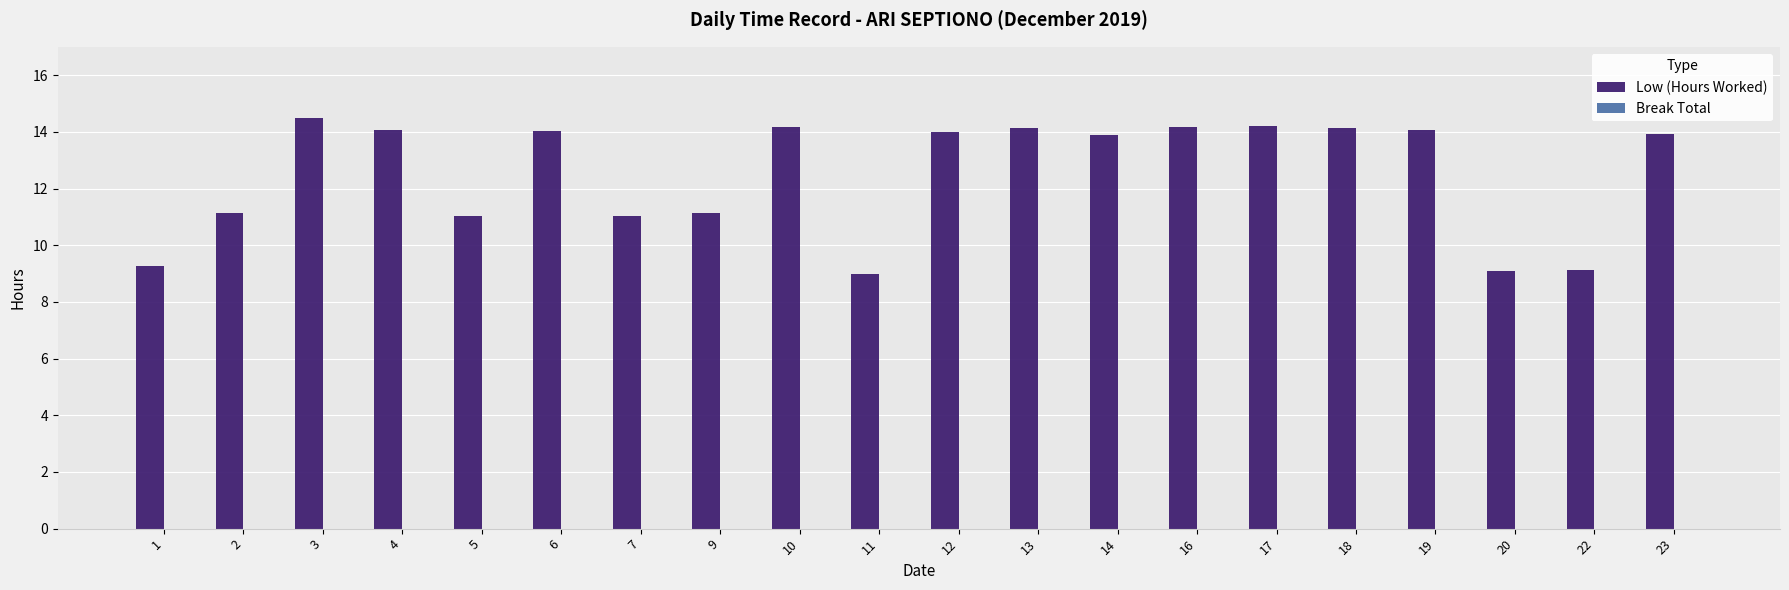

The value at 9 is 11.2. True or false?

True